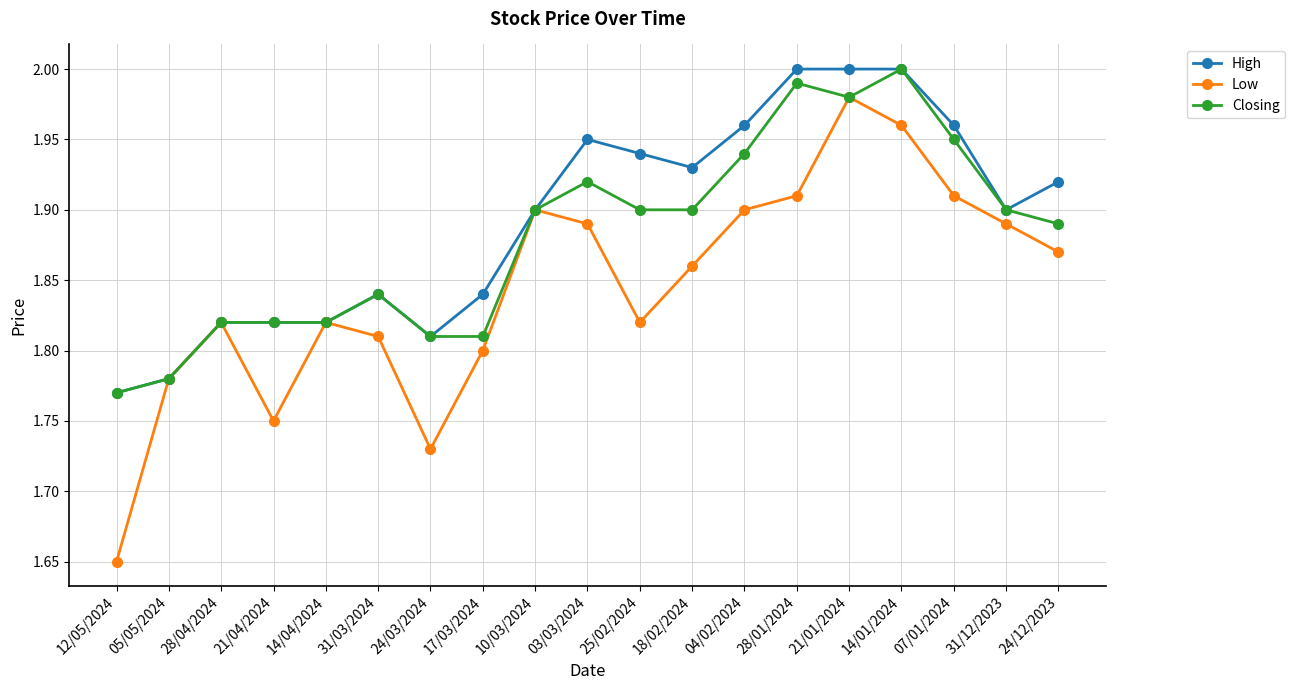

True or false: Closing has more than 0 points higher than both neighbors.

True